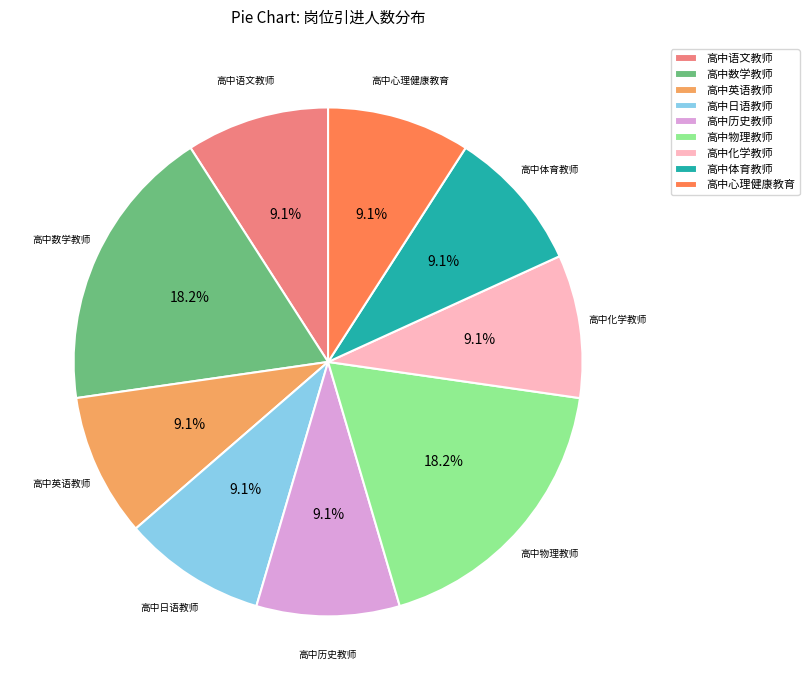

To the nearest percent, what is the difference between the largest and smallest slice percentages?

9%